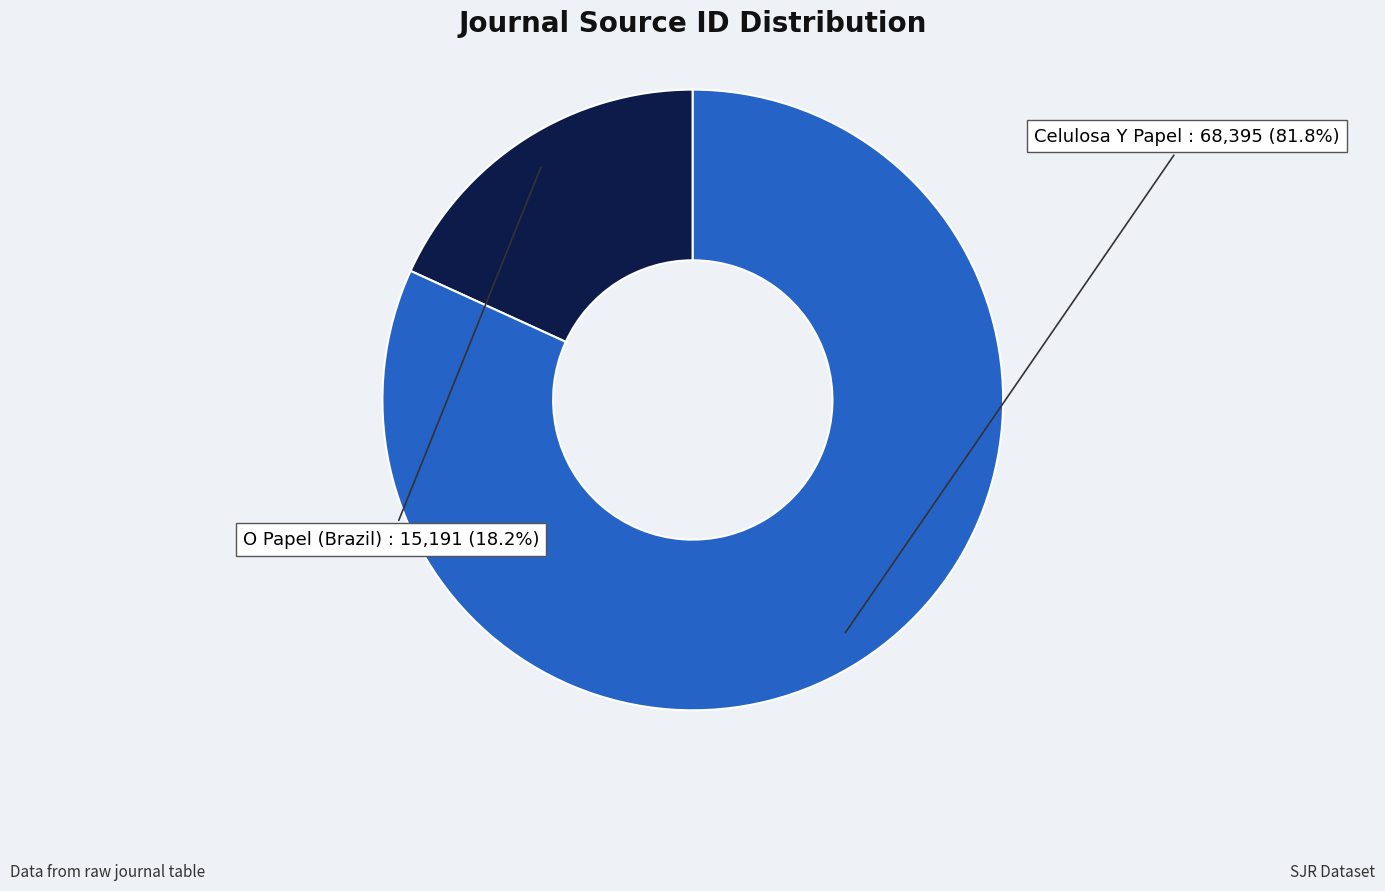

Count the number of slices in the pie.

2